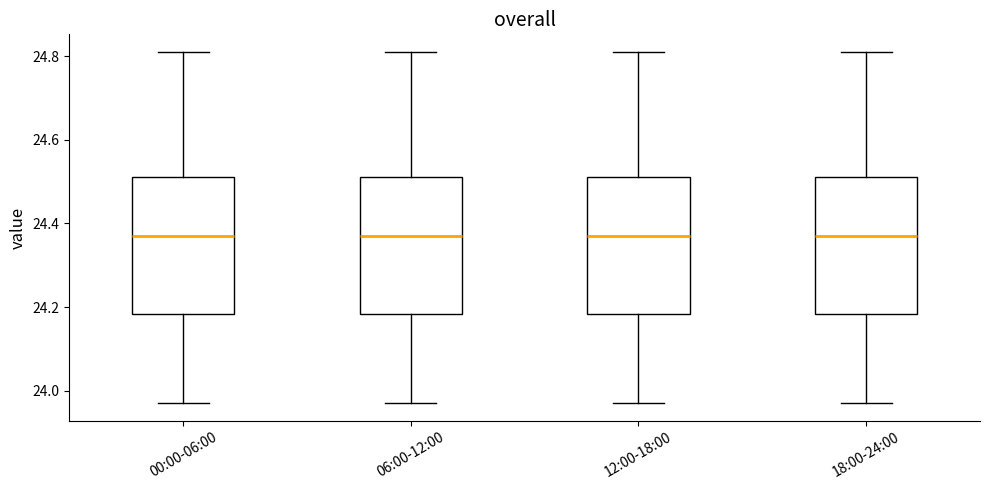

Reading left to right, transcribe this box plot: for each box, give where its median line is, the range the box spans, and where its two whiskers end, as read against the y-axis. The values are not printed on the chart, so give them approximately, as read against the axis.

00:00-06:00: median 24.38, box 24.18 to 24.52, whiskers 23.98 to 24.82
06:00-12:00: median 24.38, box 24.18 to 24.52, whiskers 23.98 to 24.82
12:00-18:00: median 24.38, box 24.18 to 24.52, whiskers 23.98 to 24.82
18:00-24:00: median 24.38, box 24.18 to 24.52, whiskers 23.98 to 24.82